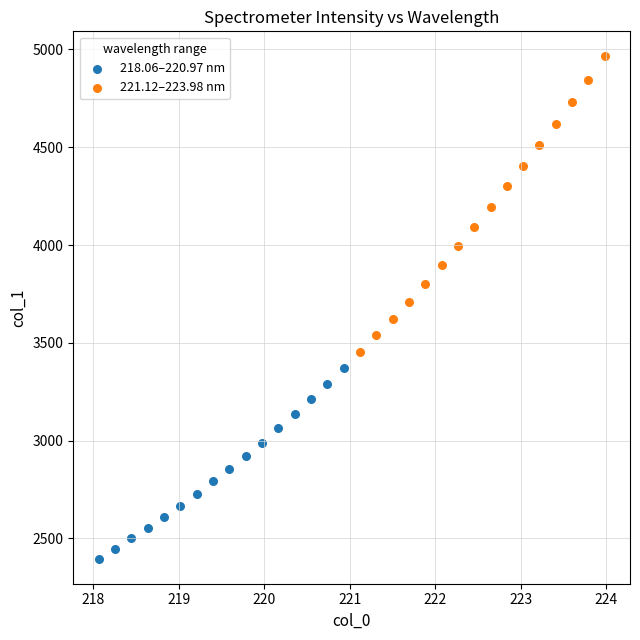

Which series contains the lowest Y value?

218.06–220.97 nm